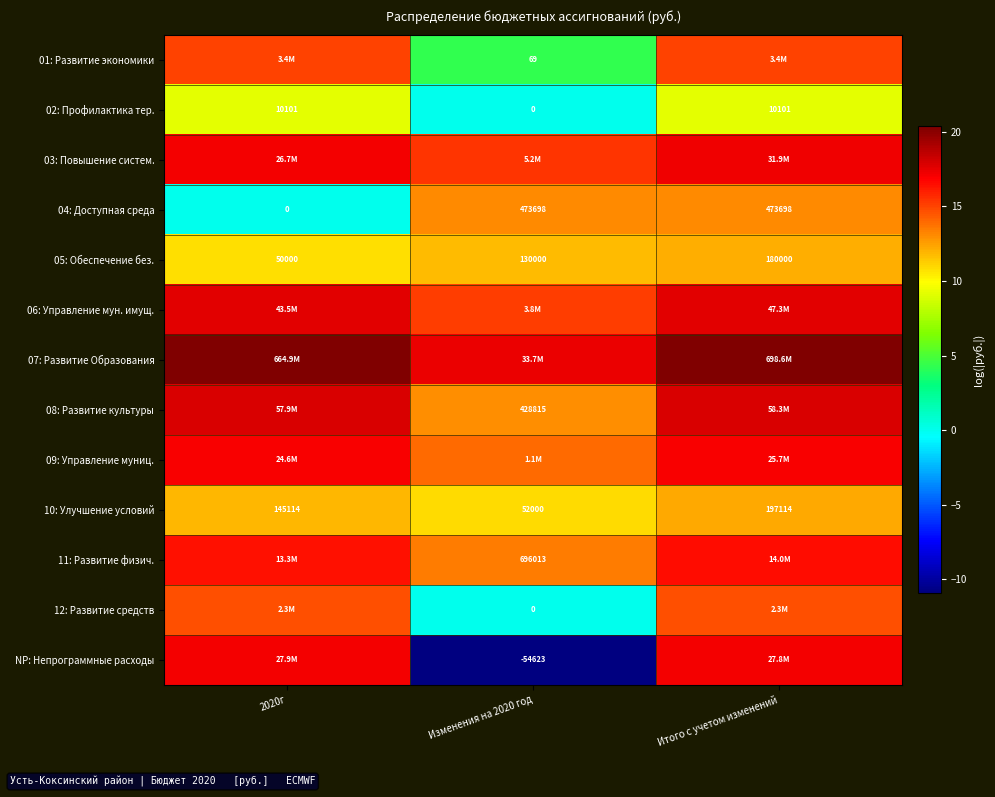

The value of 11: Развитие физич. at 2020г is 16.4. True or false?

True